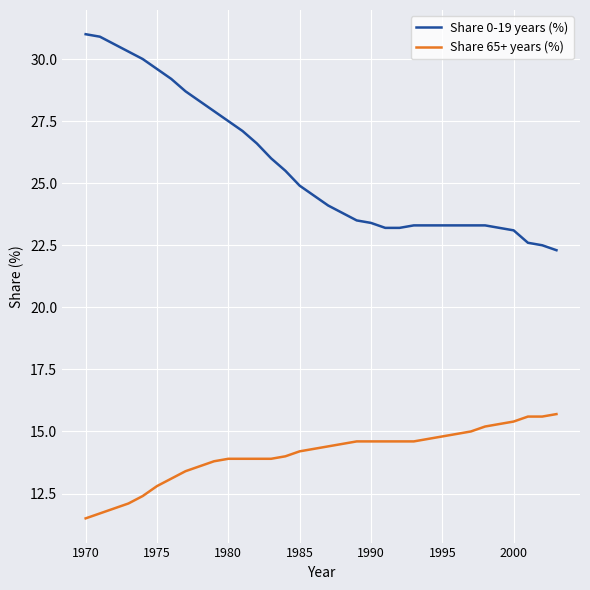

True or false: Share 65+ years (%) and Share 0-19 years (%) cross at least once.

False